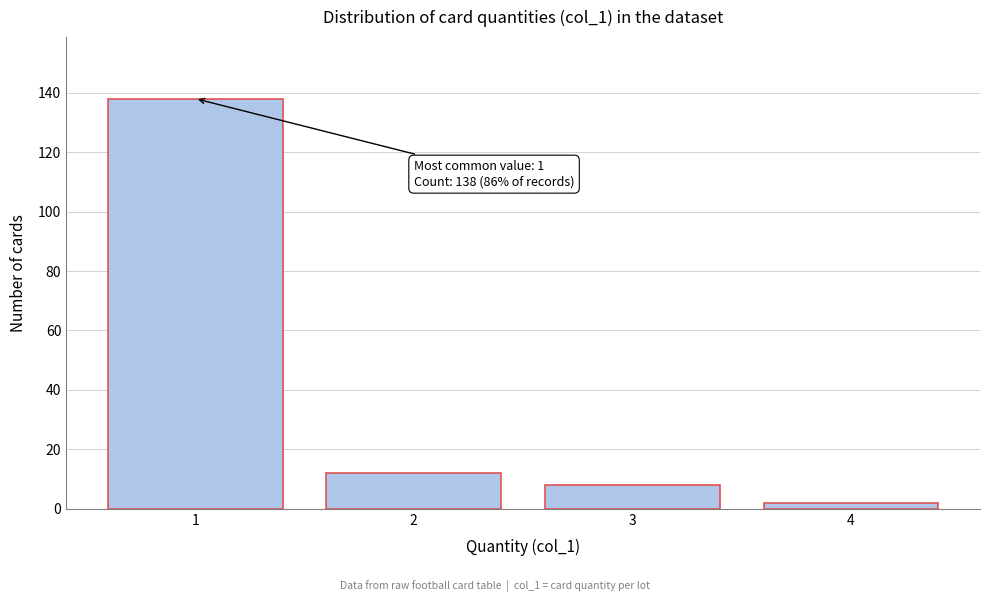

Reading left to right, what are all the values shown in this chart?

138	12	8	2